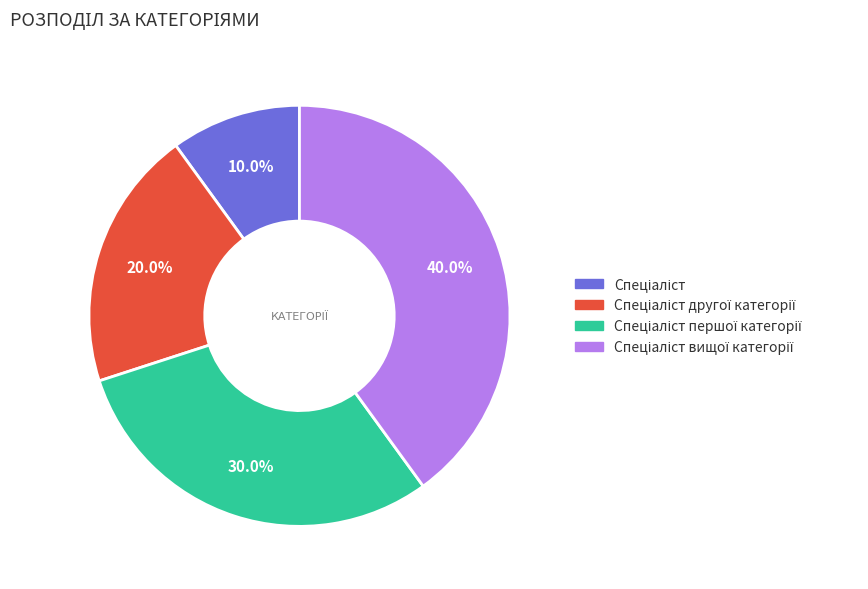

Is there any slice that represents more than half of the pie?

No